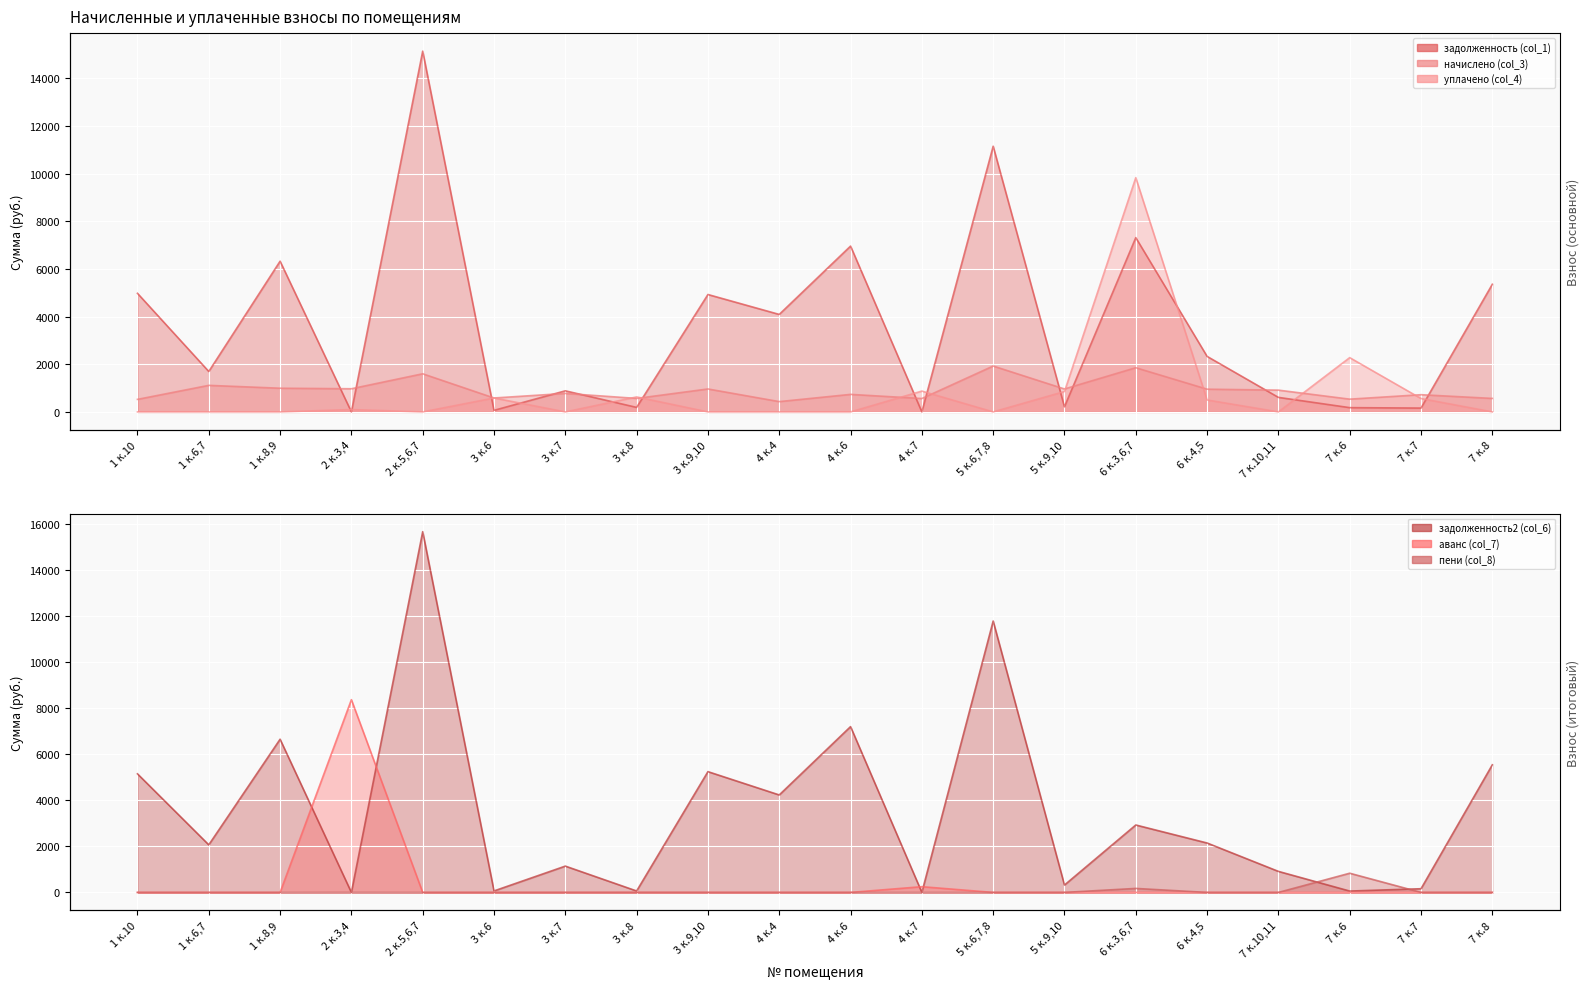

Where is the first local minimum for задолженность2 (col_6) (линия)?

1 к.6,7